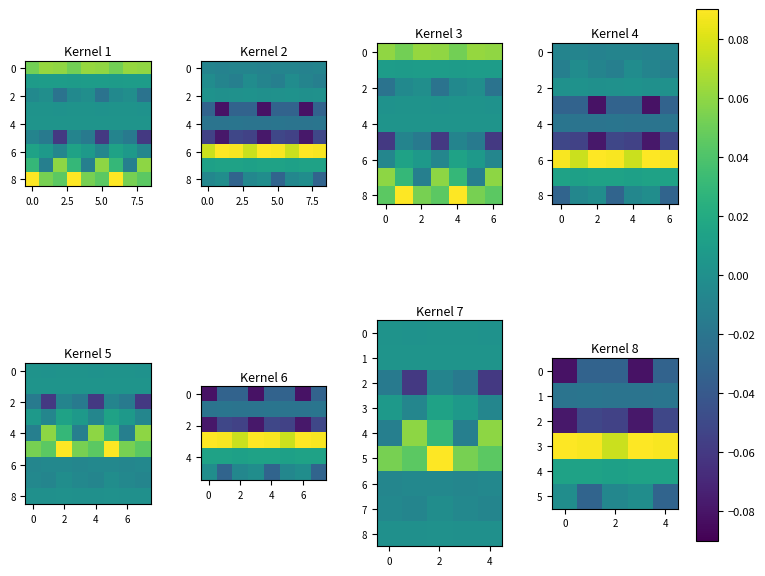

The 6 series shows -0.0 at 4. True or false?

True